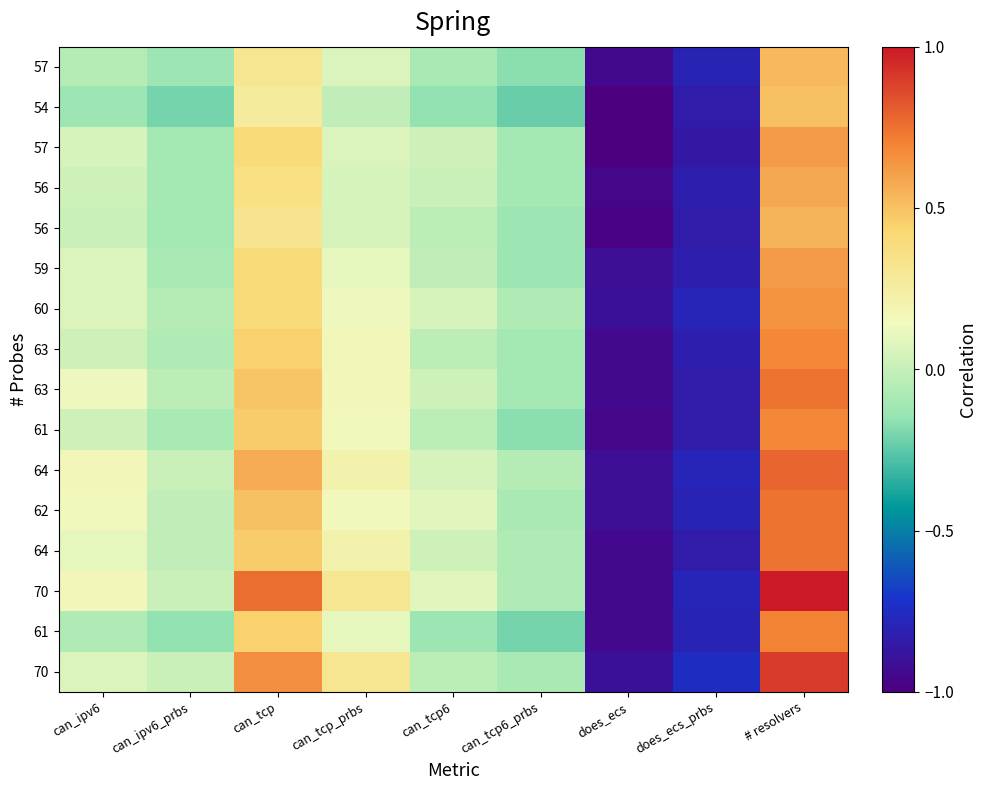

What is the maximum value shown in the chart?

1.0